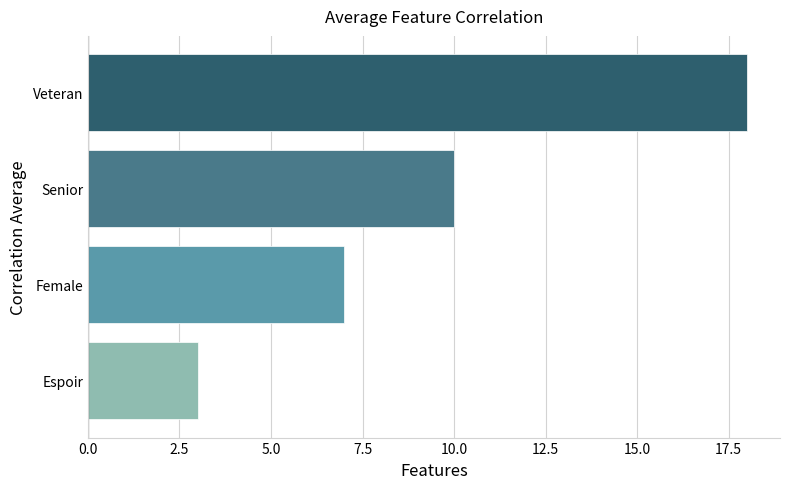

Reading bottom to top, transcribe all the data shown in this chart.

3	7	10	18